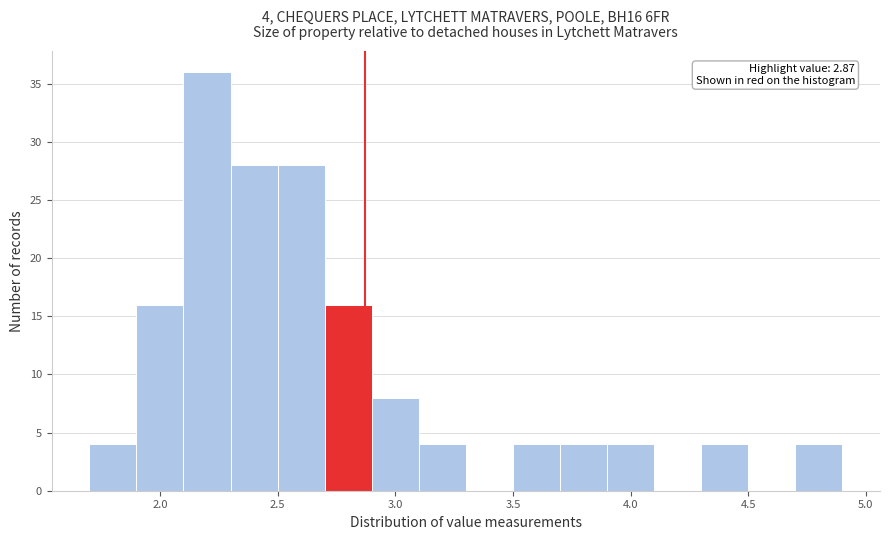

Which range on the x-axis has the tallest bar?

2.1 to 2.3